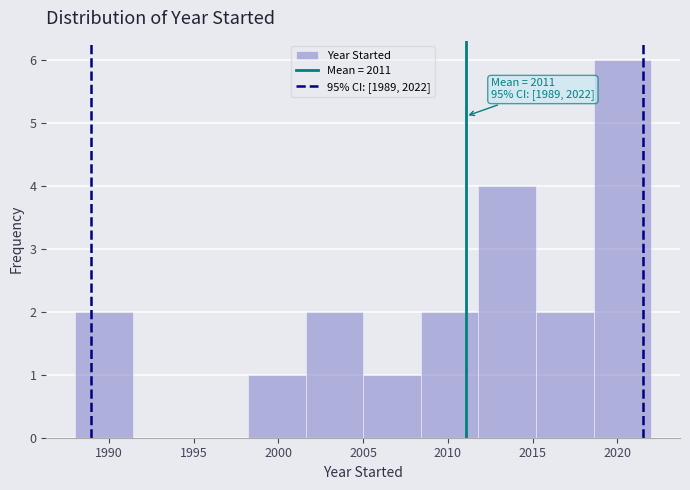

Which range on the x-axis has the tallest bar?

2018.6 to 2022.0